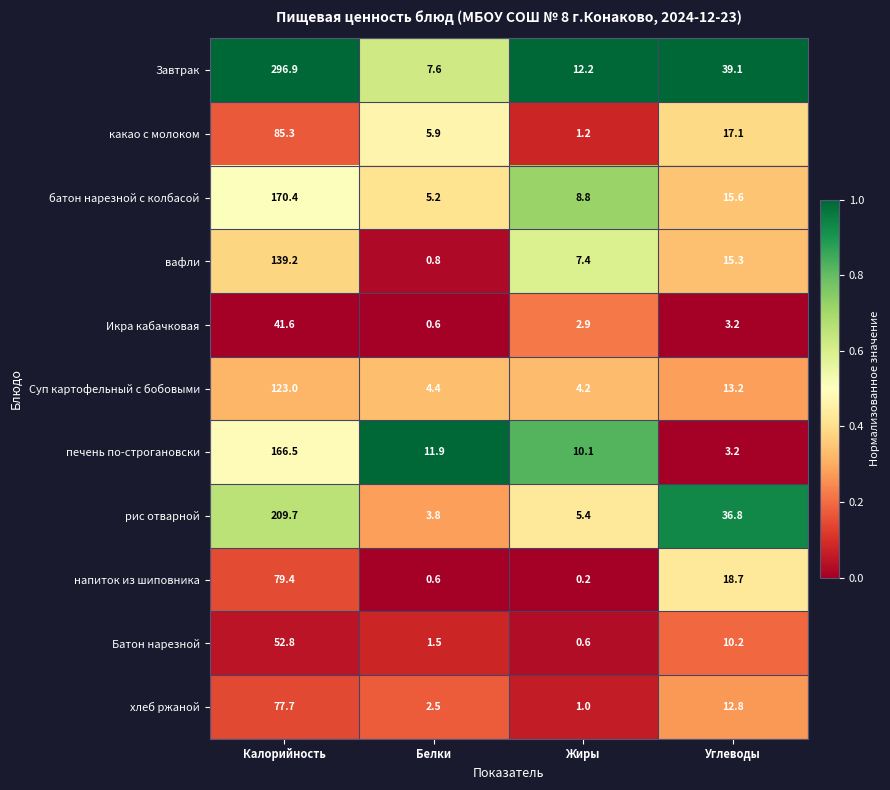

Which series changed the most between Калорийность and Белки?

Завтрак